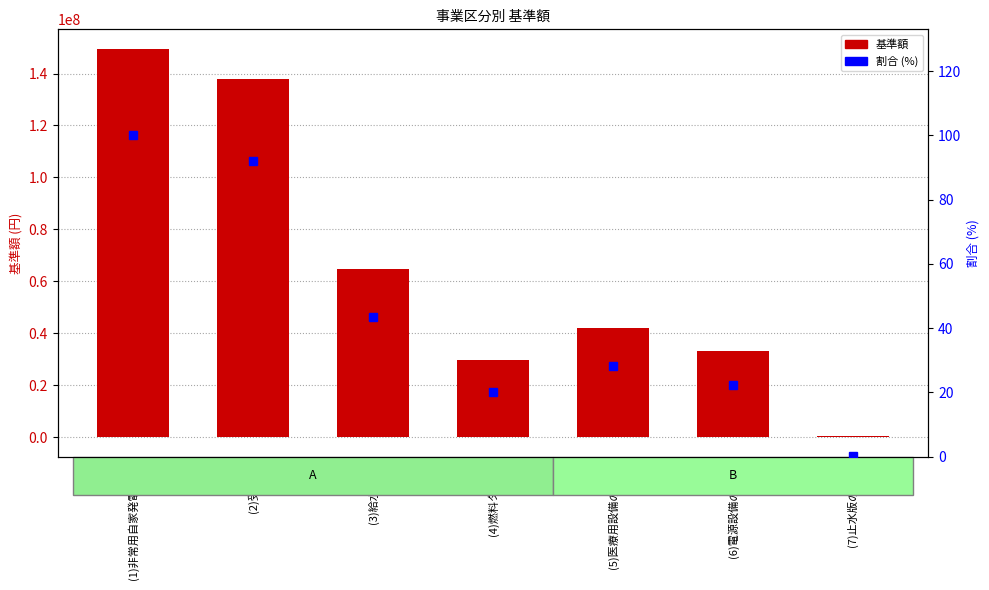

What is the spread (max minus min) of values at (1)非常用自家発電設備?

149534900.0